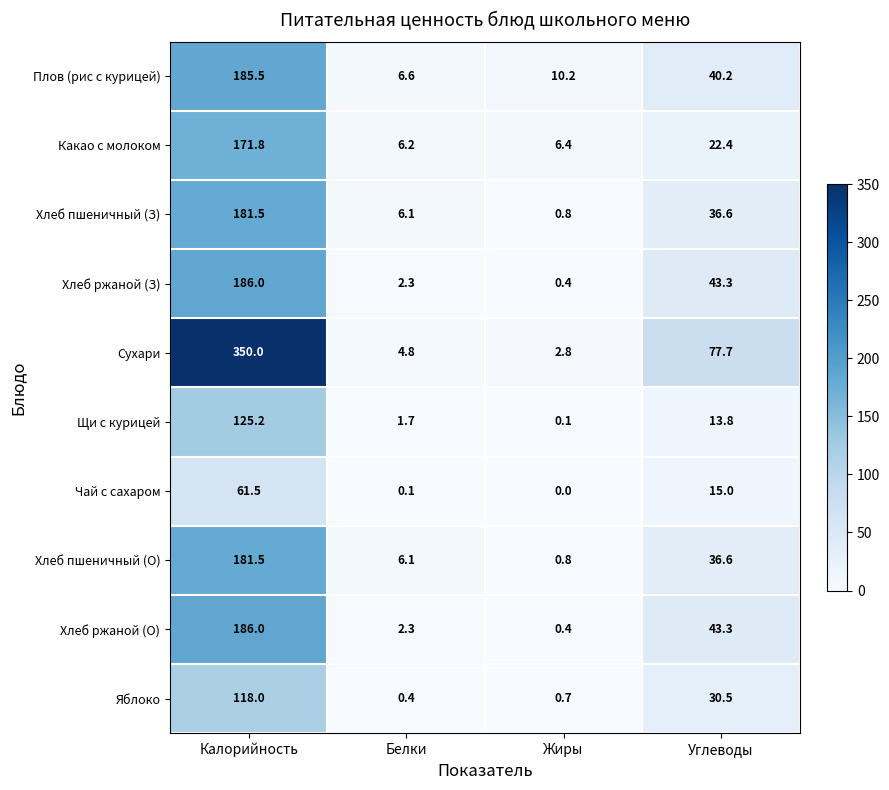

What is the greatest value displayed?

350.0